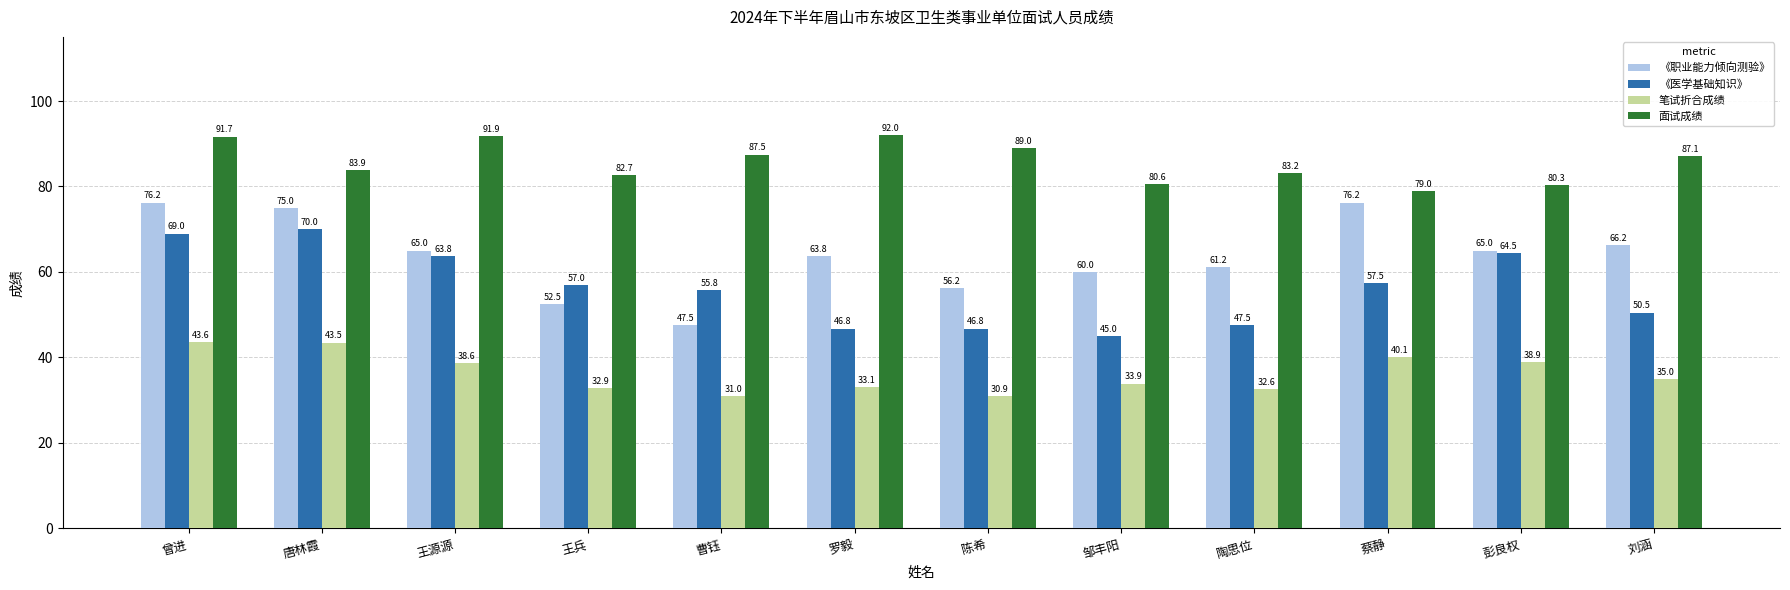

What is the total value across all series at 陈希?

222.9